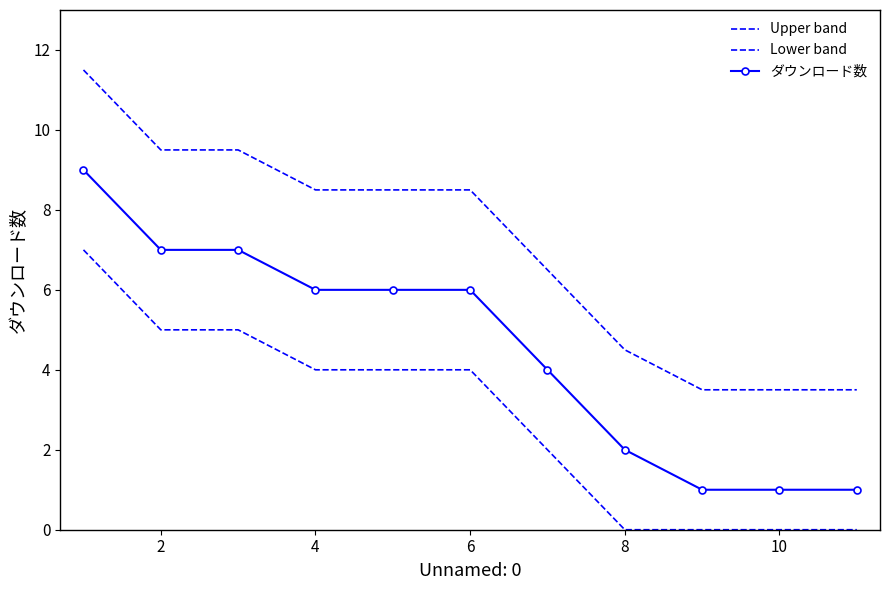

True or false: ダウンロード数 has more than 2 points higher than both neighbors.

False